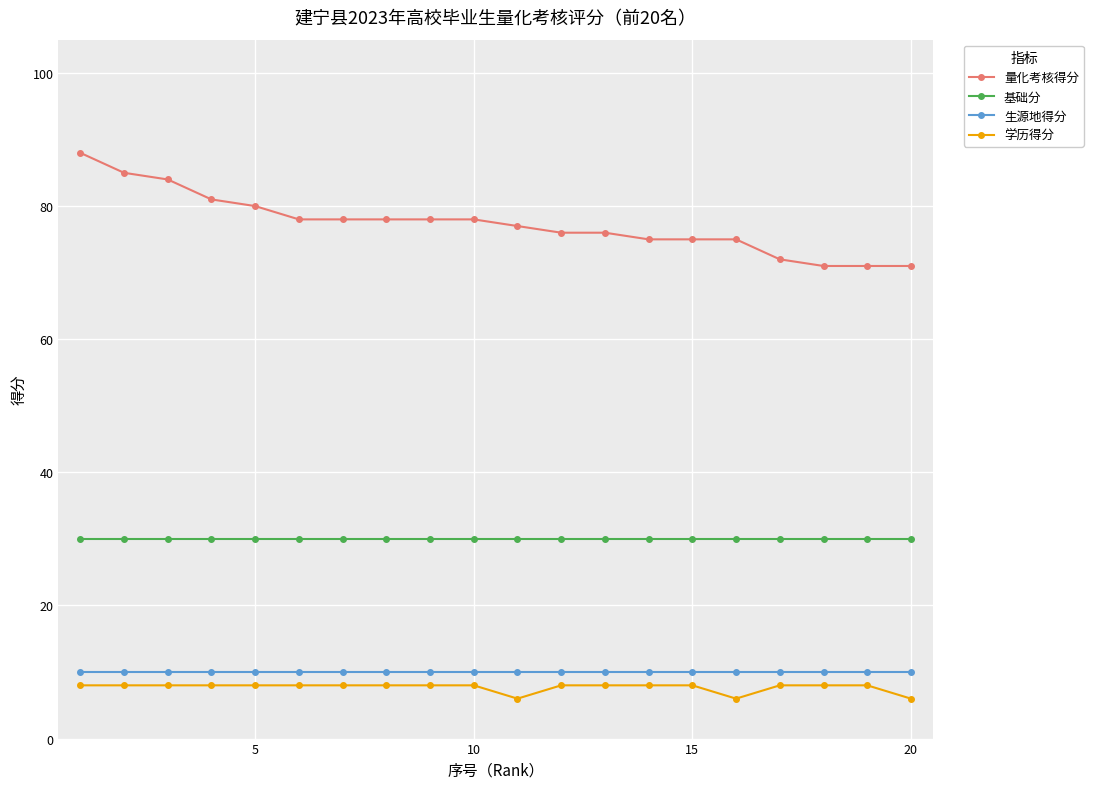

True or false: 学历得分 and 基础分 intersect in this chart.

False